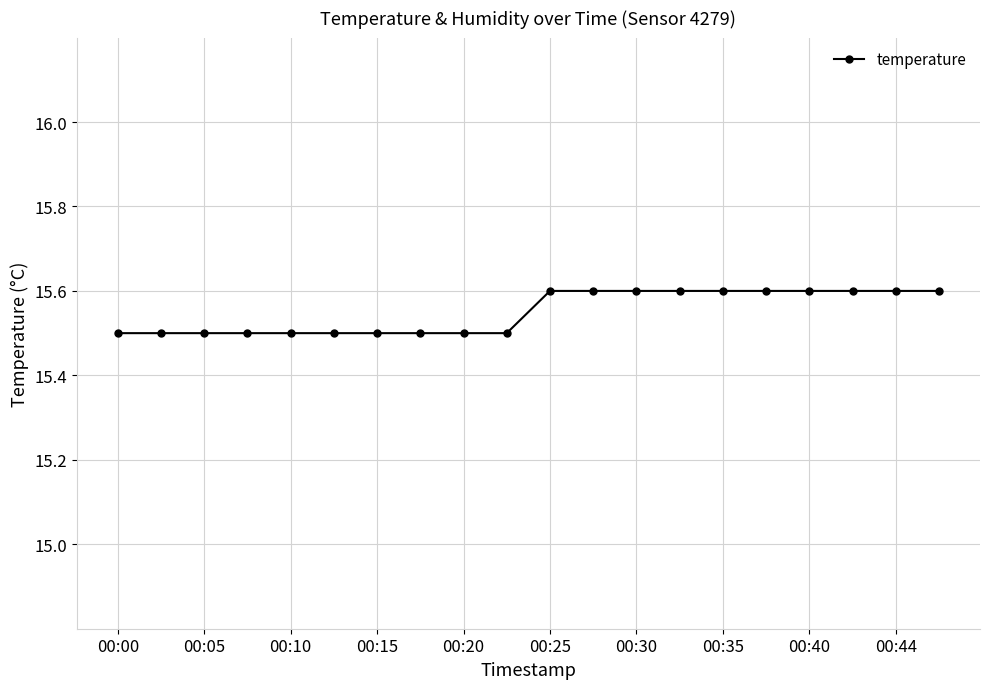

What is the value of the 14th point from the left?

15.6